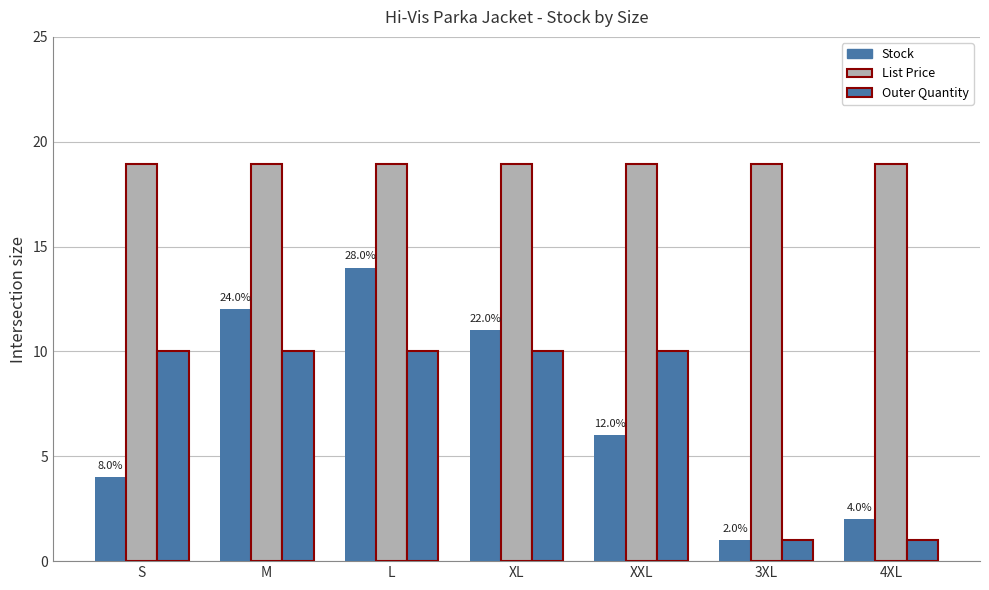

Count the number of categories in the chart.

7